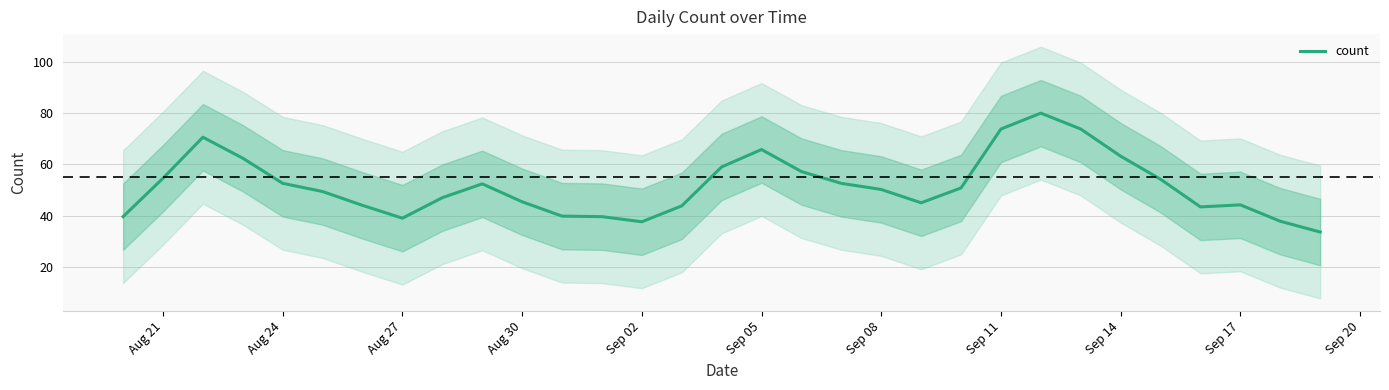

How many distinct data groups are displayed?

1